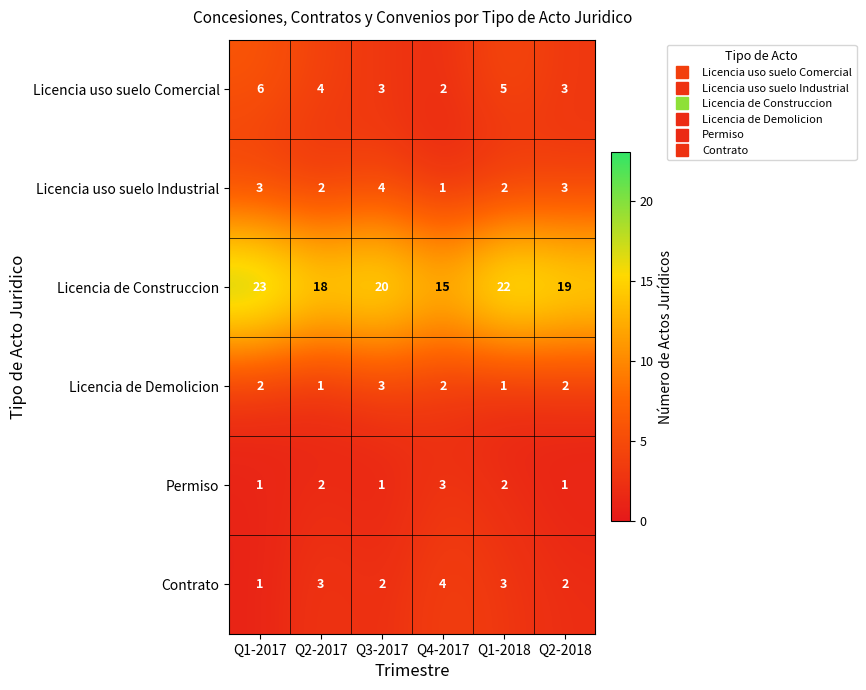

Which series has the largest total across all categories?

Licencia de Construccion